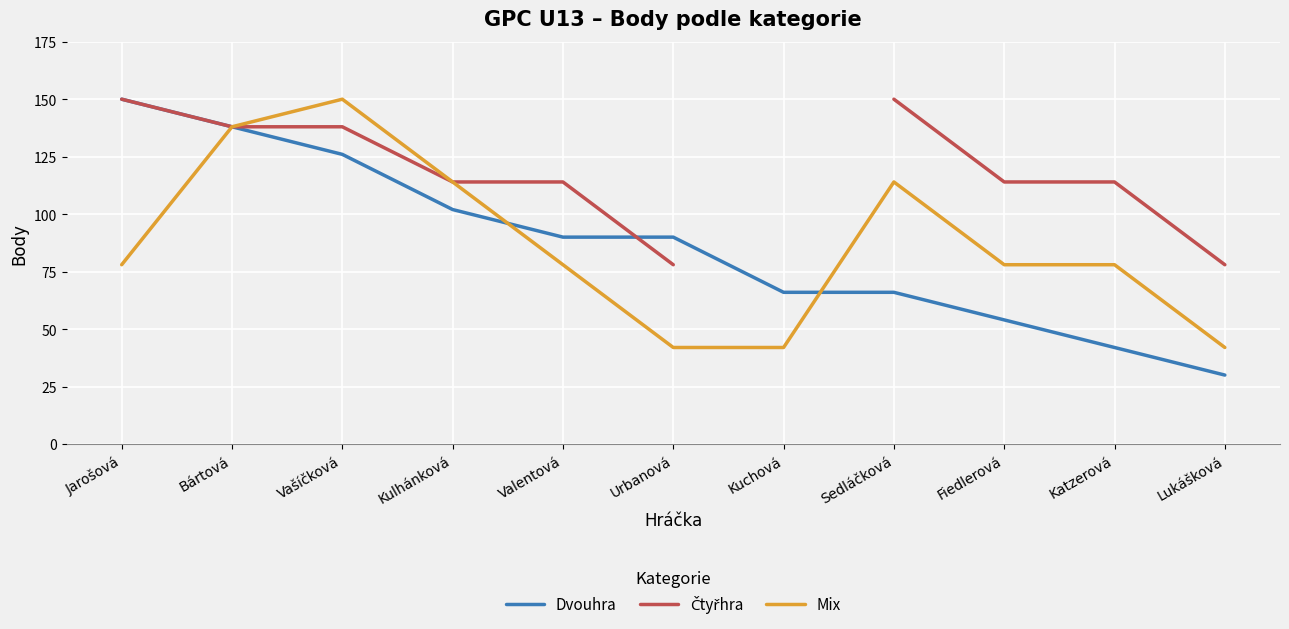

What is the sum of the Dvouhra values at Katzerová and Jarošová?

192